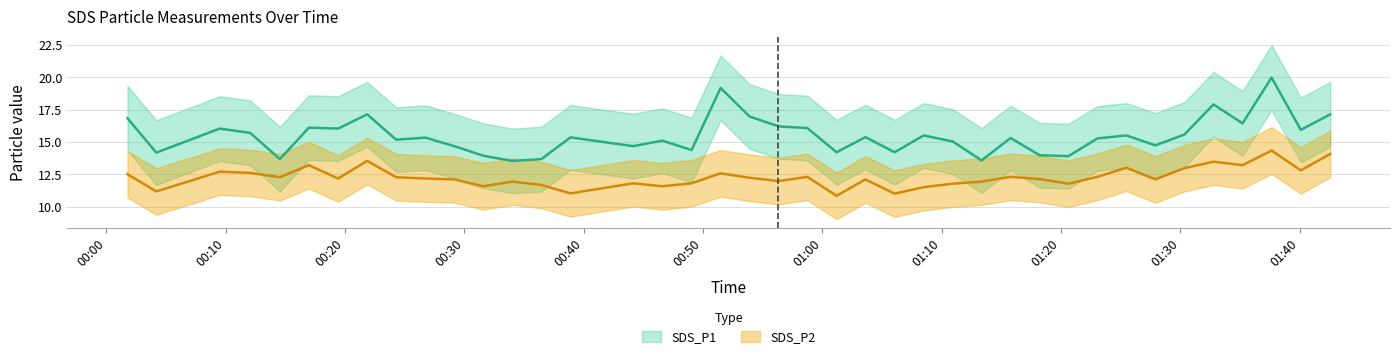

What is the total value across all series at 2022/12/08 00:34:01?

25.5